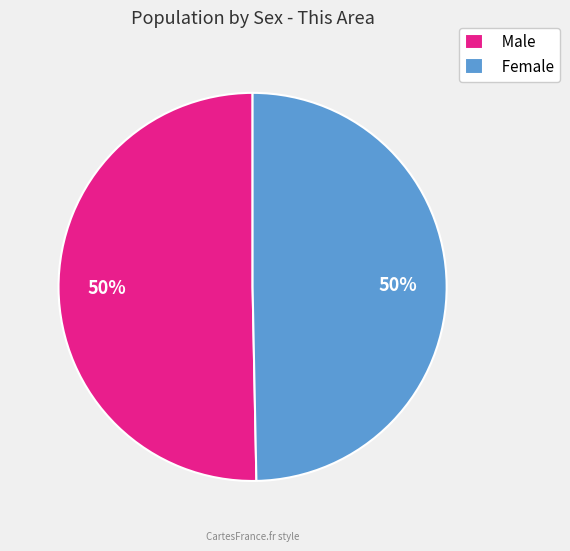

Approximately how many times larger is the value at Female compared to Male?

1.0